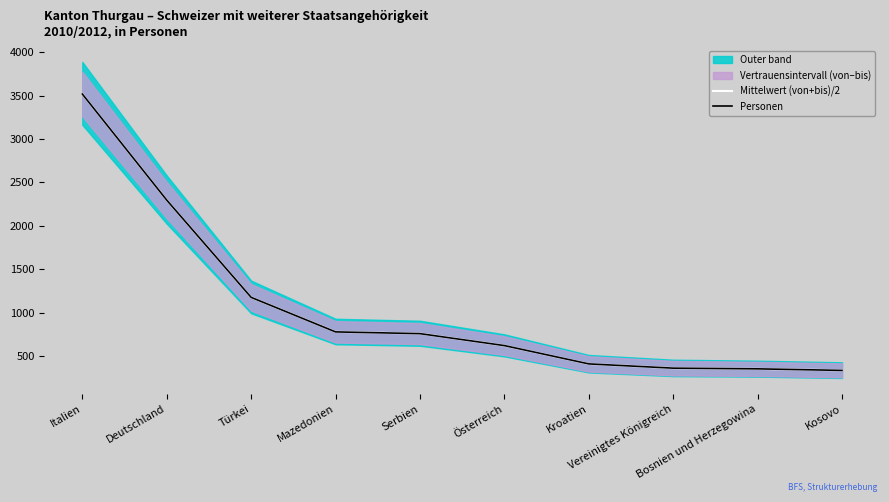

What is the average value of the Personen series?

1059.4